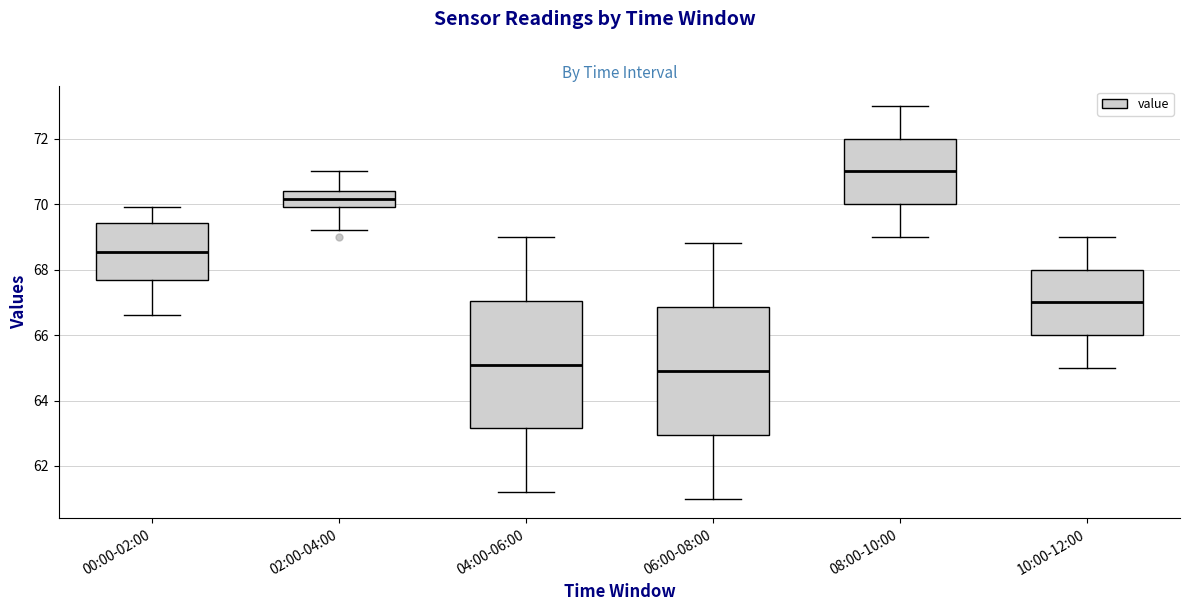

Reading left to right, read every box against the y-axis: the position of its median line, the range the box covers, and the ends of its whiskers. The values are not printed on the chart, so give them approximately, as read against the axis.

00:00-02:00: median 68.6, box 67.6 to 69.4, whiskers 66.6 to 70.0
02:00-04:00: median 70.2, box 70.0 to 70.4, whiskers 69.2 to 71.0
04:00-06:00: median 65.2, box 63.2 to 67.0, whiskers 61.2 to 69.0
06:00-08:00: median 65.0, box 63.0 to 66.8, whiskers 61.0 to 68.8
08:00-10:00: median 71.0, box 70.0 to 72.0, whiskers 69.0 to 73.0
10:00-12:00: median 67.0, box 66.0 to 68.0, whiskers 65.0 to 69.0